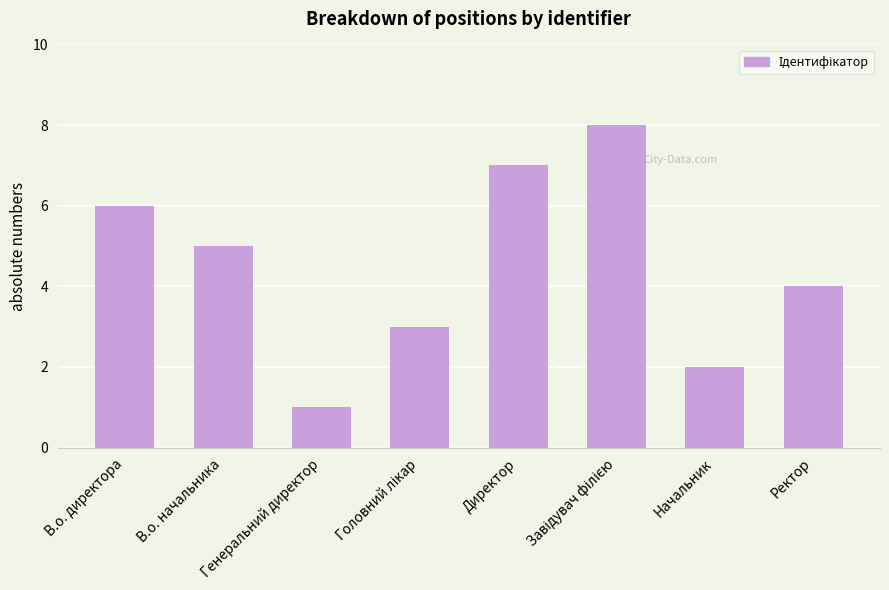

What is the minimum value shown in the chart?

1